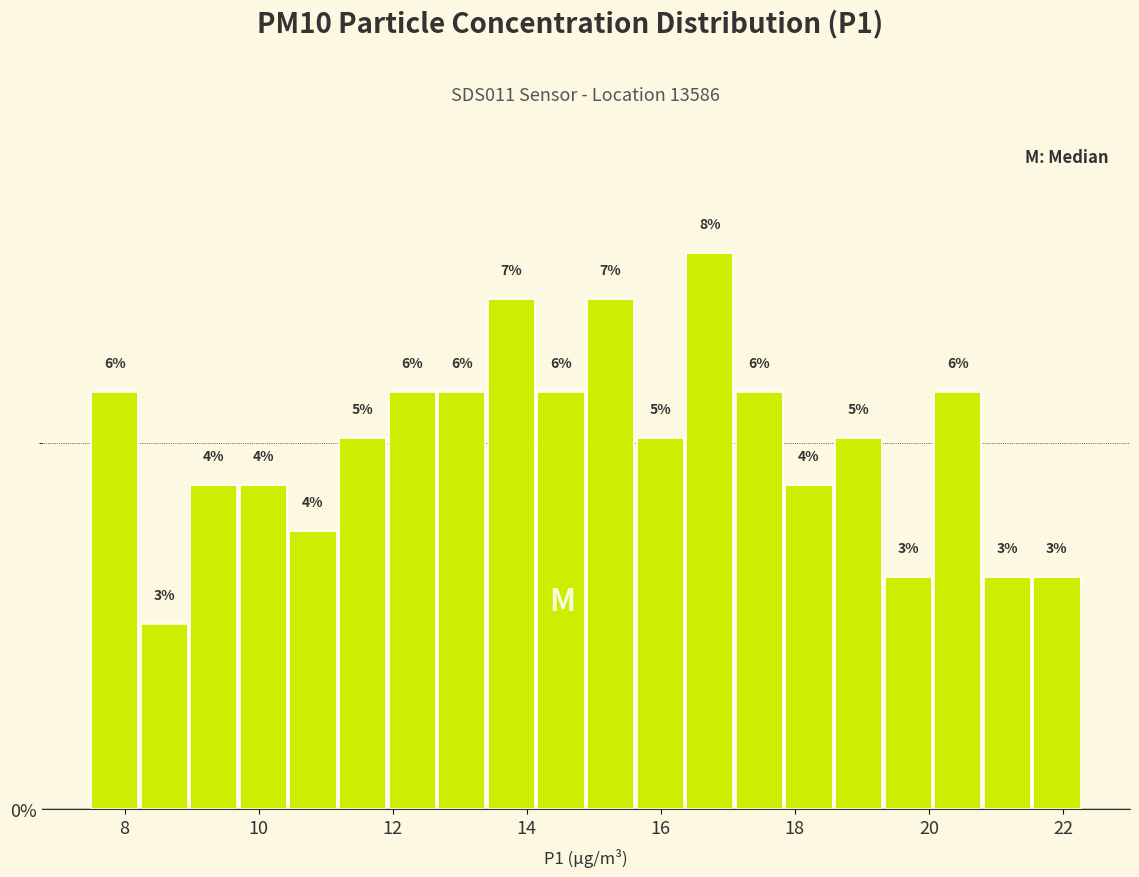

Read against the x-axis, roughly where is the centre of the tallest bar?

16.8